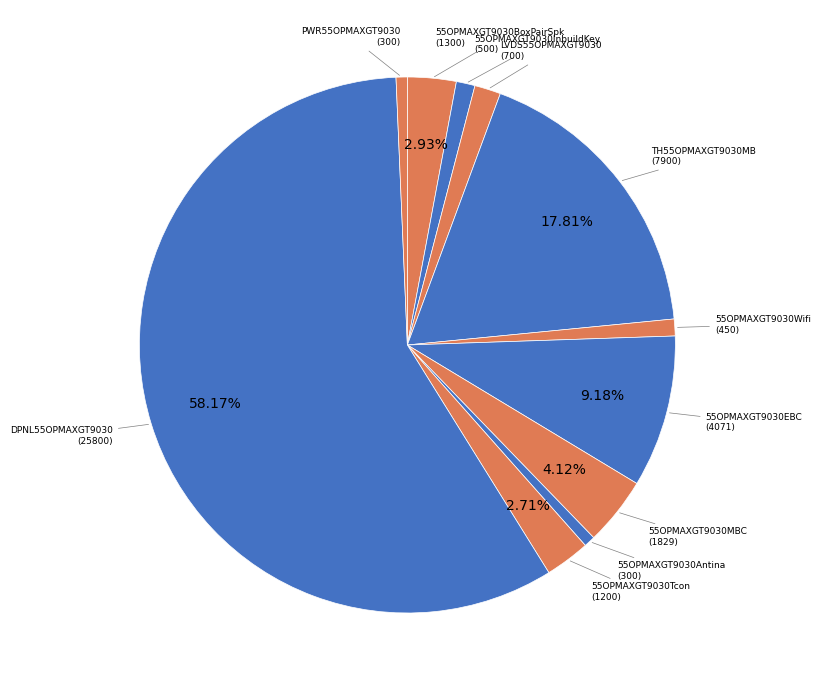

Which slice represents more than half of the pie?

DPNL55OPMAXGT9030